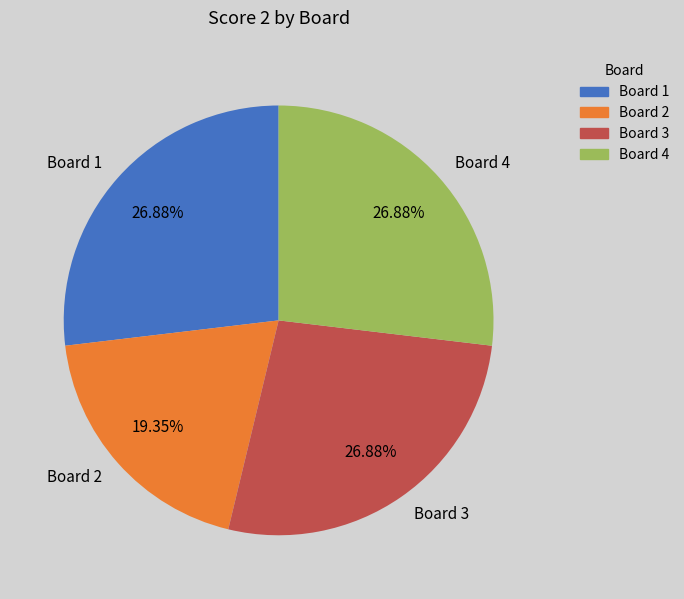

What percentage is the Board 3 slice, to the nearest percent?

27%